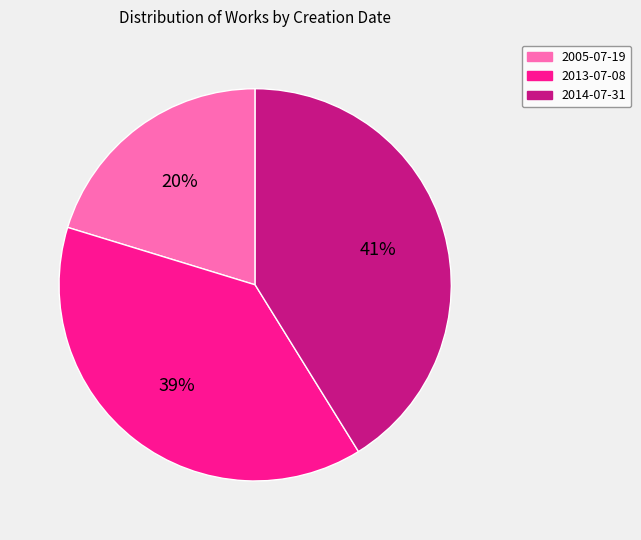

The 2005-07-19 slice represents 34% of the pie. True or false?

False